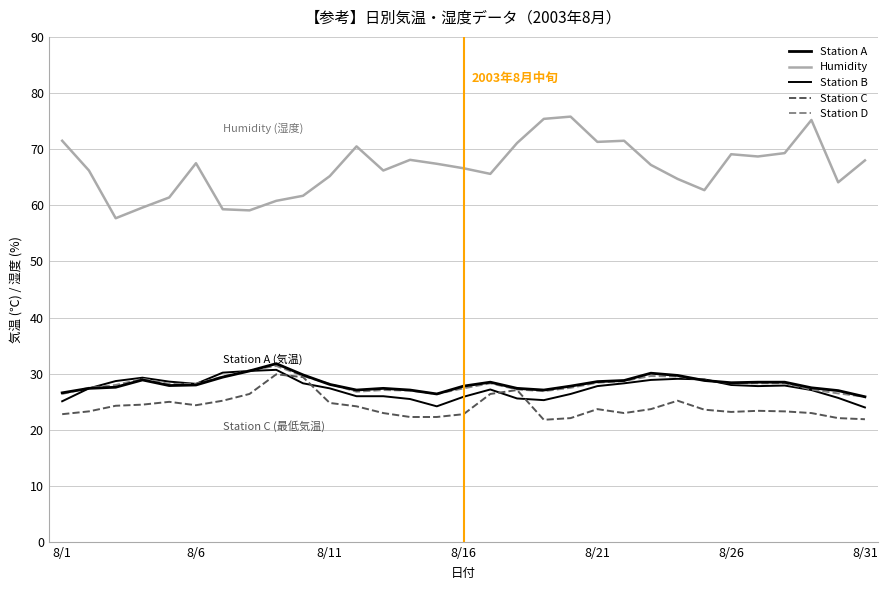

What is the sum of all Humidity values?

2068.5